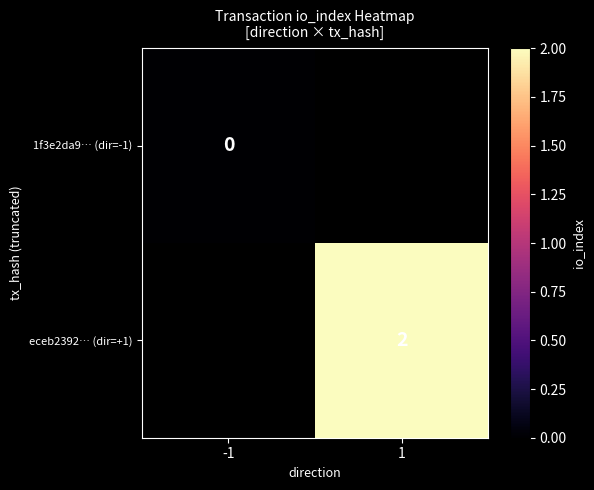

Is the value of 1f3e2da9… (dir=-1) at -1 greater than the value of eceb2392… (dir=+1) at 1?

No